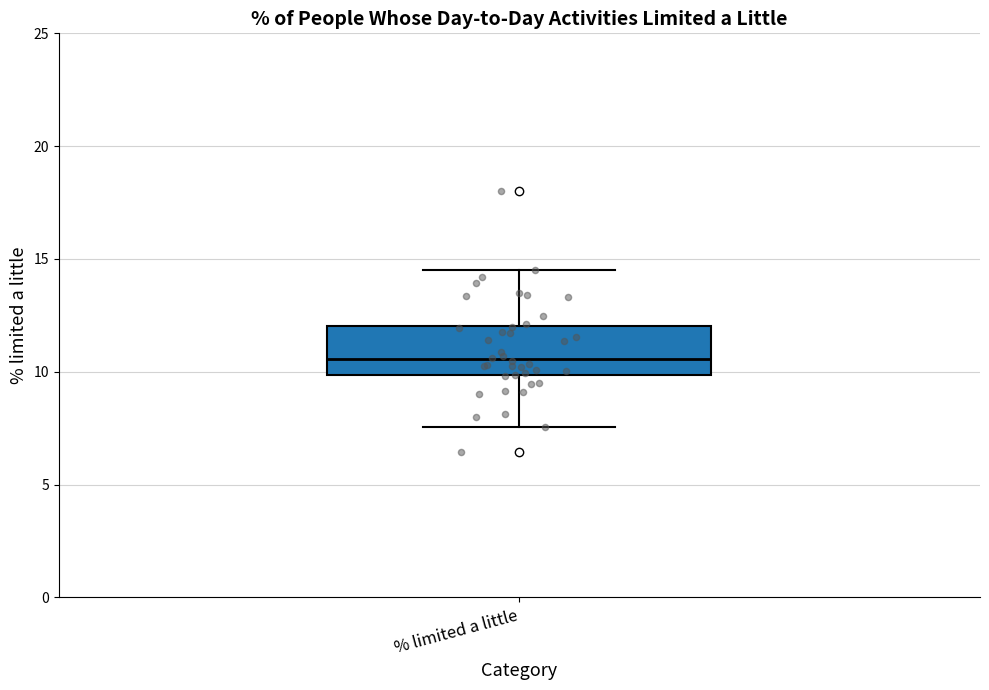

Read this box plot against the y-axis: the position of the median line, the range covered by the box, and the ends of both whiskers. The values are not printed on the chart, so give them approximately, as read against the axis.

median 10.5, box 10.0 to 12.0, whiskers 7.5 to 14.5